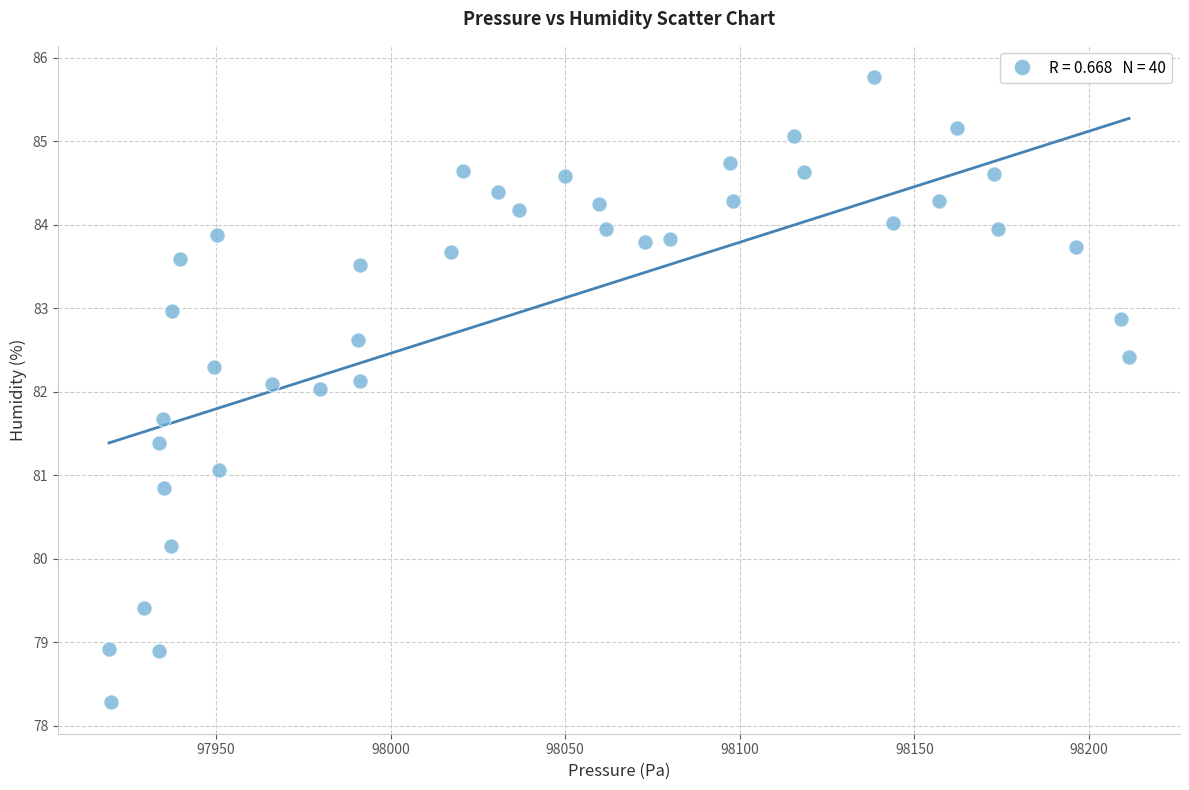

What is the range of Y values (max minus min)?

7.5